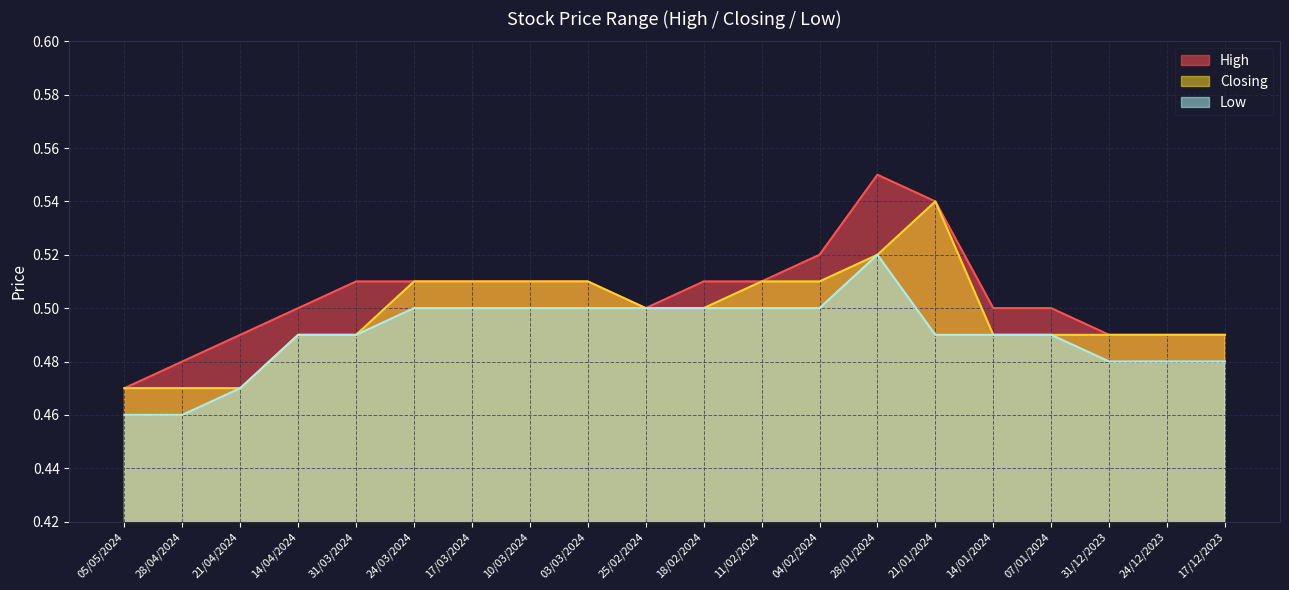

Where is the first local maximum for Closing?

21/01/2024